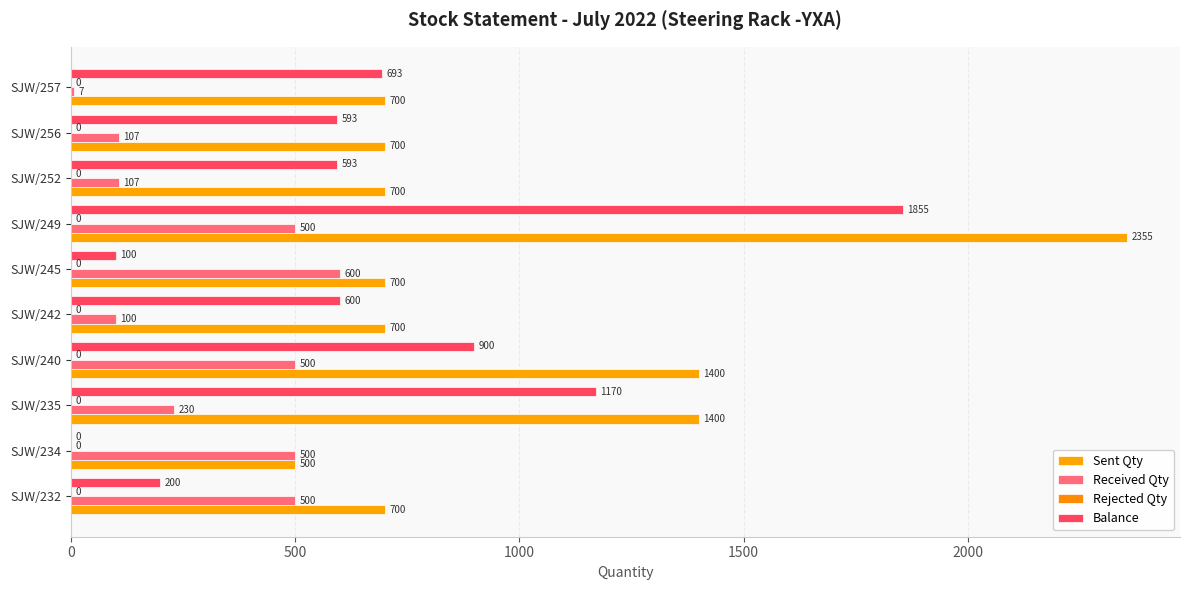

How many data points does each series have?

10